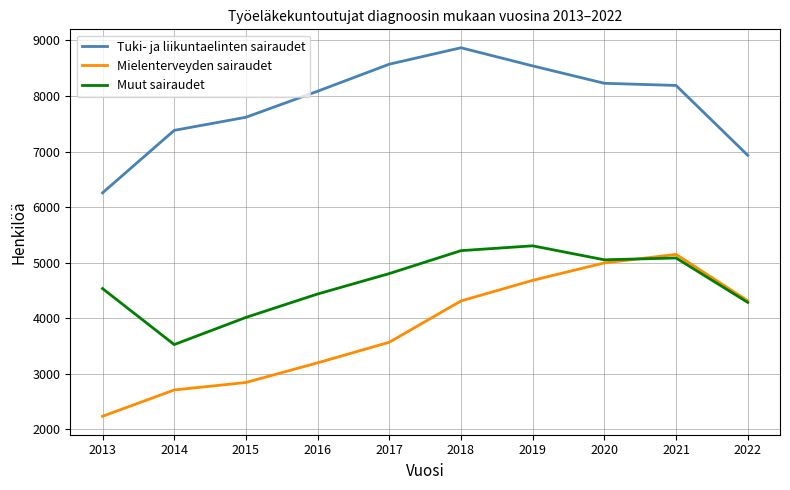

True or false: Tuki- ja liikuntaelinten sairaudet and Mielenterveyden sairaudet intersect in this chart.

False